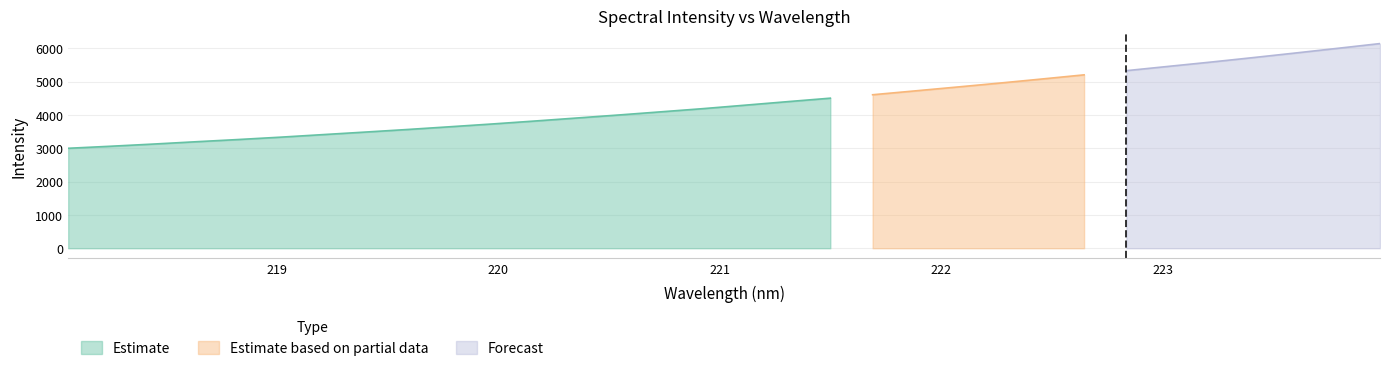

How many values exceed 4295?

16